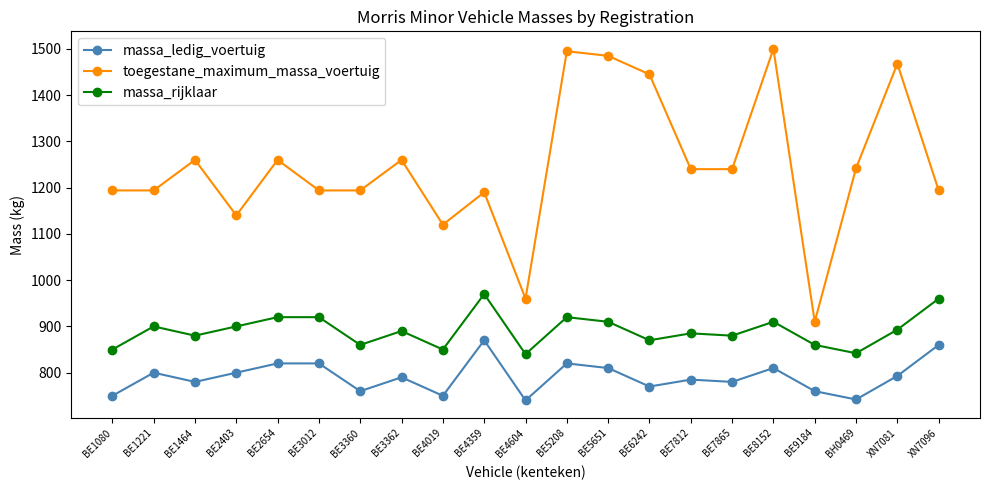

The value of toegestane_maximum_massa_voertuig at BE5208 is 2658. True or false?

False